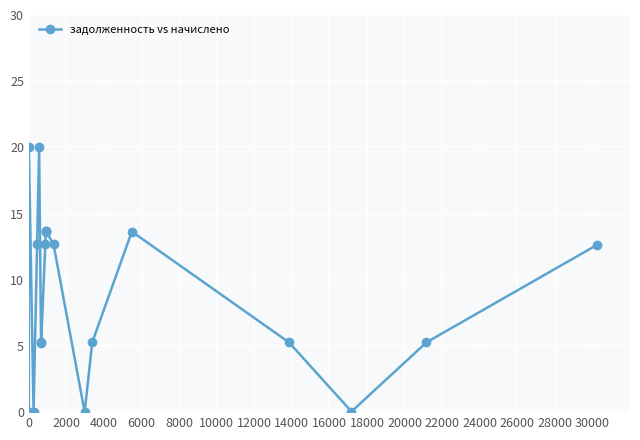

What is the difference between the second highest and second lowest values?

20.0